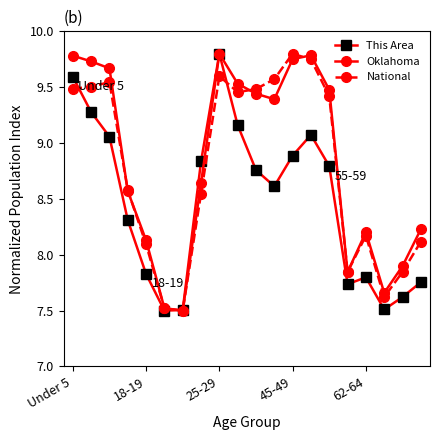

Which series has the largest total across all categories?

Oklahoma